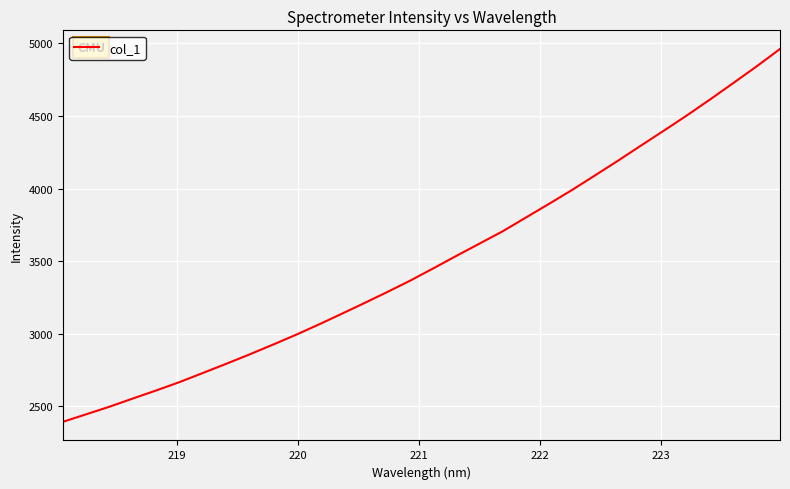

Count the number of data series in this chart.

1